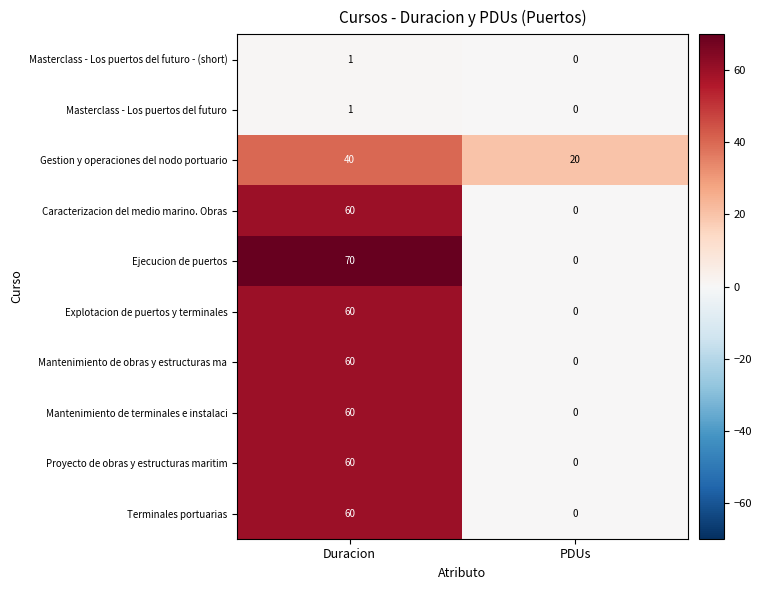

At which label does Explotacion de puertos y terminales reach its minimum?

PDUs